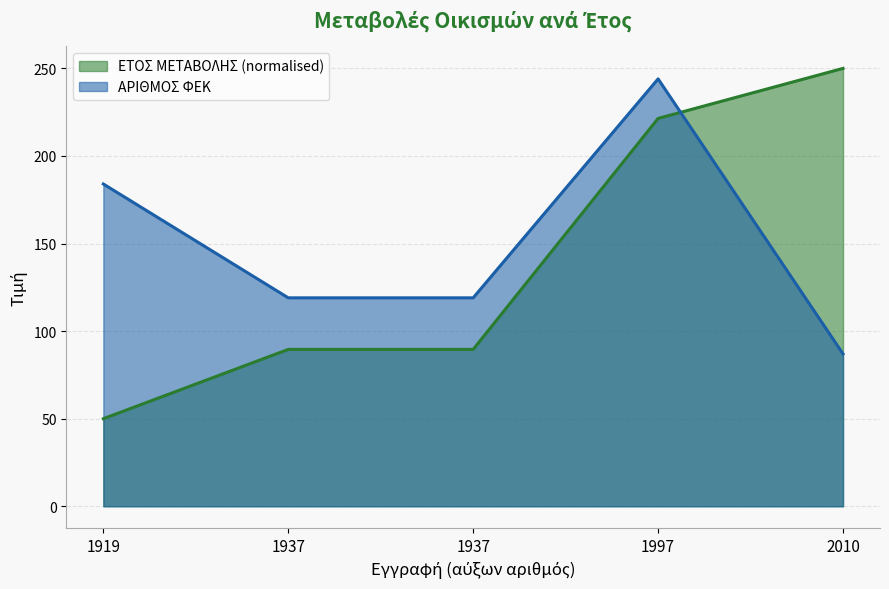

How many interior local peaks does the ΑΡΙΘΜΟΣ ΦΕΚ series have?

1